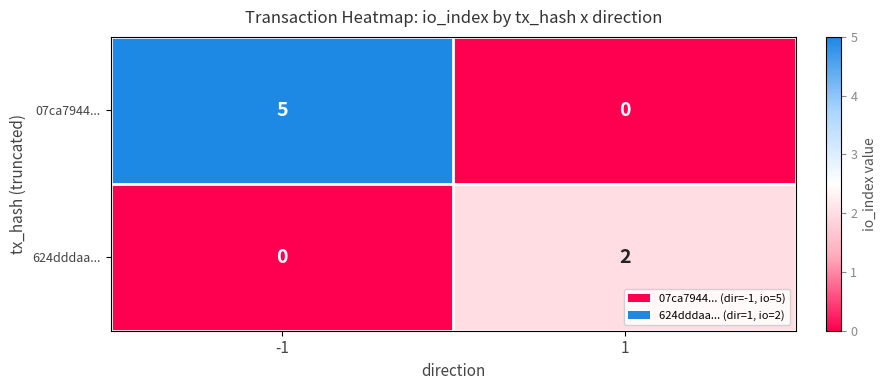

What is the sum of the 07ca7944... values at 1 and -1?

5